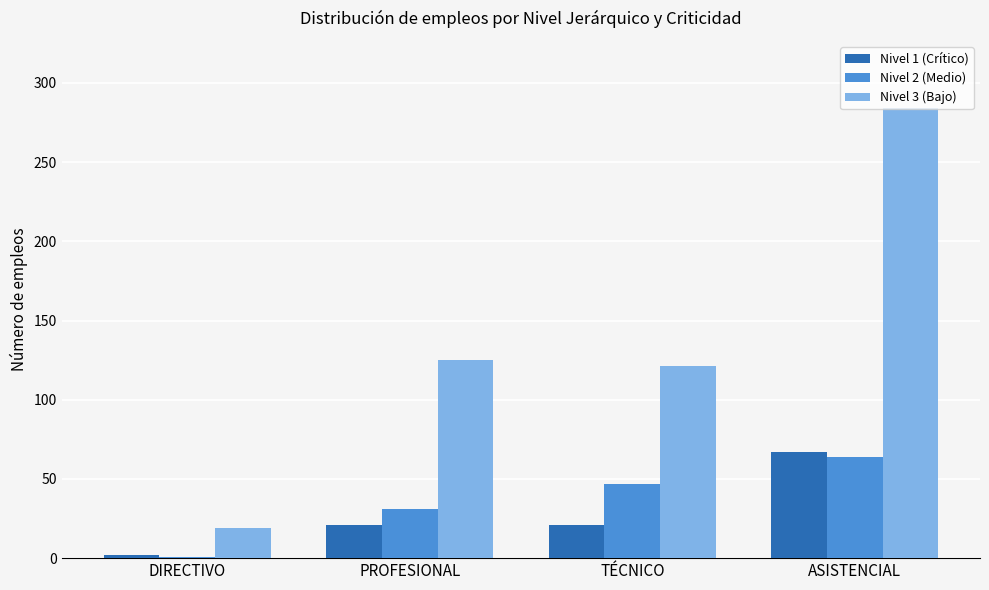

At which label is Nivel 2 (Medio) closest to 32?

PROFESIONAL